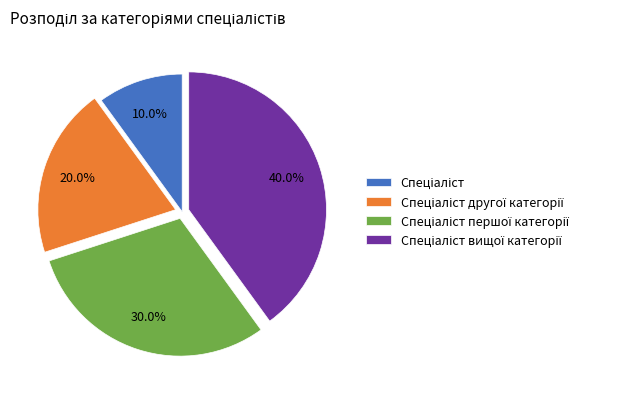

Count the number of slices in the pie.

4